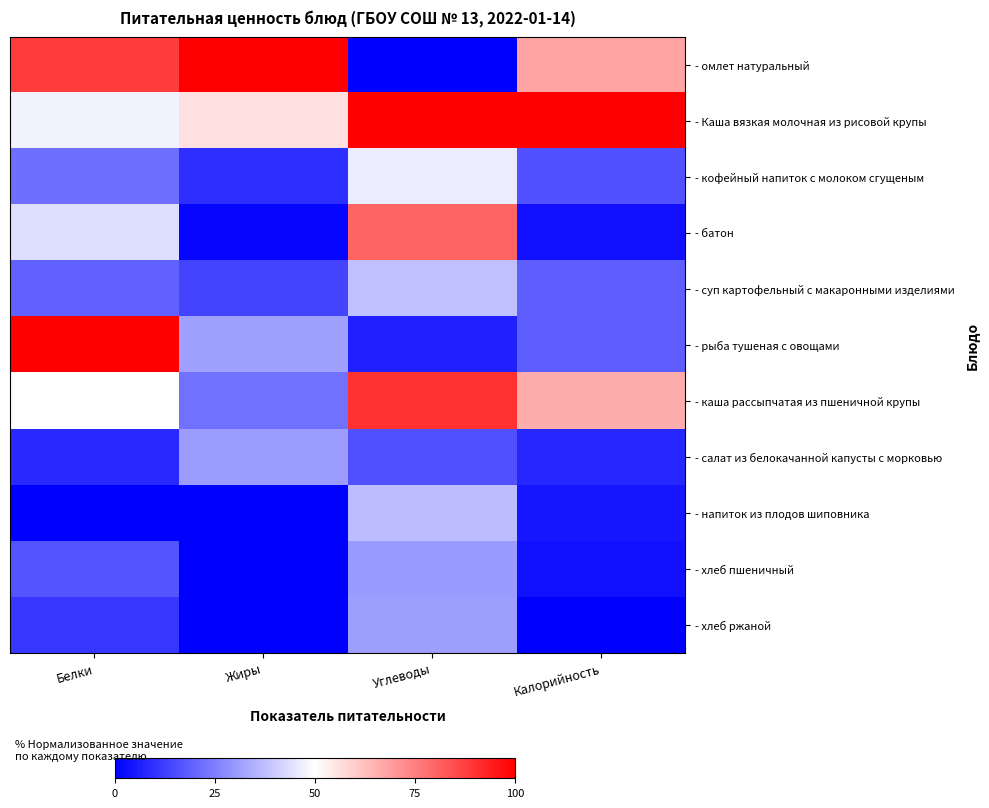

Reading left to right, transcribe all the data shown in this chart.

- омлет натуральный: Белки=0.9	Жиры=1.0	Углеводы=0.0	Калорийность=0.7
- Каша вязкая молочная из рисовой крупы: Белки=0.5	Жиры=0.6	Углеводы=1.0	Калорийность=1.0
- кофейный напиток с молоком сгущеным: Белки=0.2	Жиры=0.1	Углеводы=0.5	Калорийность=0.2
- батон: Белки=0.4	Жиры=0.0	Углеводы=0.8	Калорийность=0.0
- суп картофельный с макаронными изделиями: Белки=0.2	Жиры=0.1	Углеводы=0.4	Калорийность=0.2
- рыба тушеная с овощами: Белки=1.0	Жиры=0.3	Углеводы=0.1	Калорийность=0.2
- каша рассыпчатая из пшеничной крупы: Белки=0.5	Жиры=0.2	Углеводы=0.9	Калорийность=0.7
- салат из белокачанной капусты с морковью: Белки=0.1	Жиры=0.3	Углеводы=0.2	Калорийность=0.1
- напиток из плодов шиповника: Белки=0.0	Жиры=0.0	Углеводы=0.4	Калорийность=0.0
- хлеб пшеничный: Белки=0.2	Жиры=0.0	Углеводы=0.3	Калорийность=0.0
- хлеб ржаной: Белки=0.1	Жиры=0.0	Углеводы=0.3	Калорийность=0.0